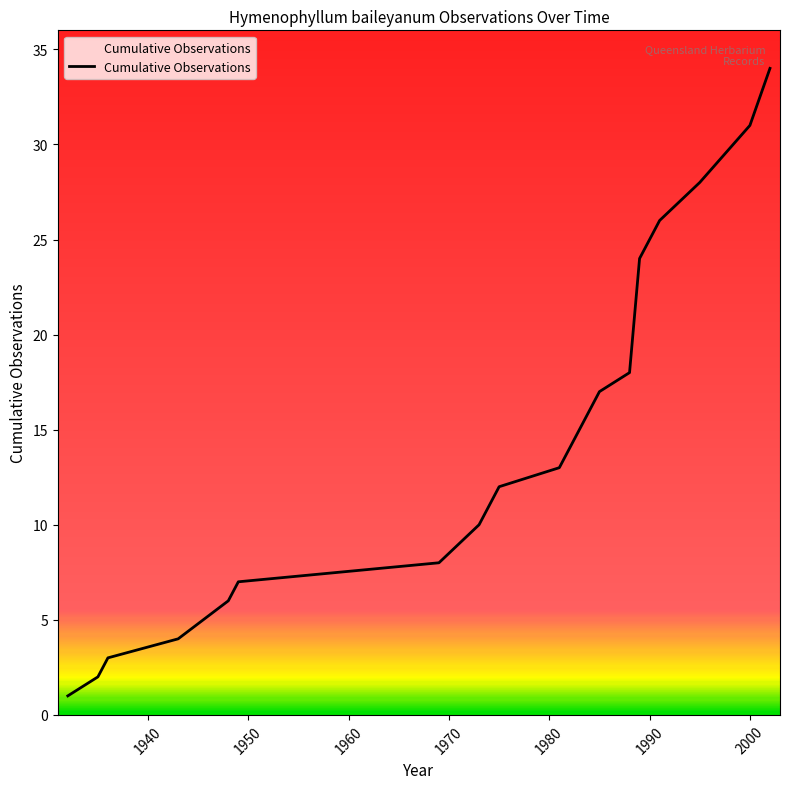

What is the difference between the maximum and minimum values?

33